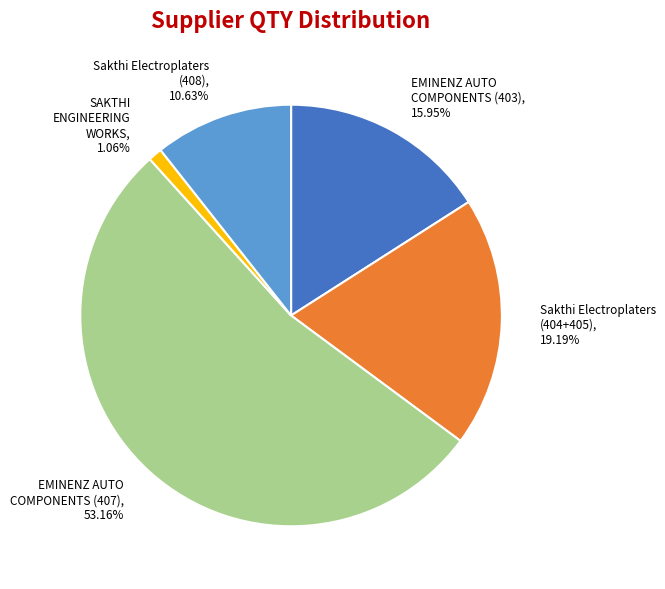

Does any single category account for the majority?

Yes